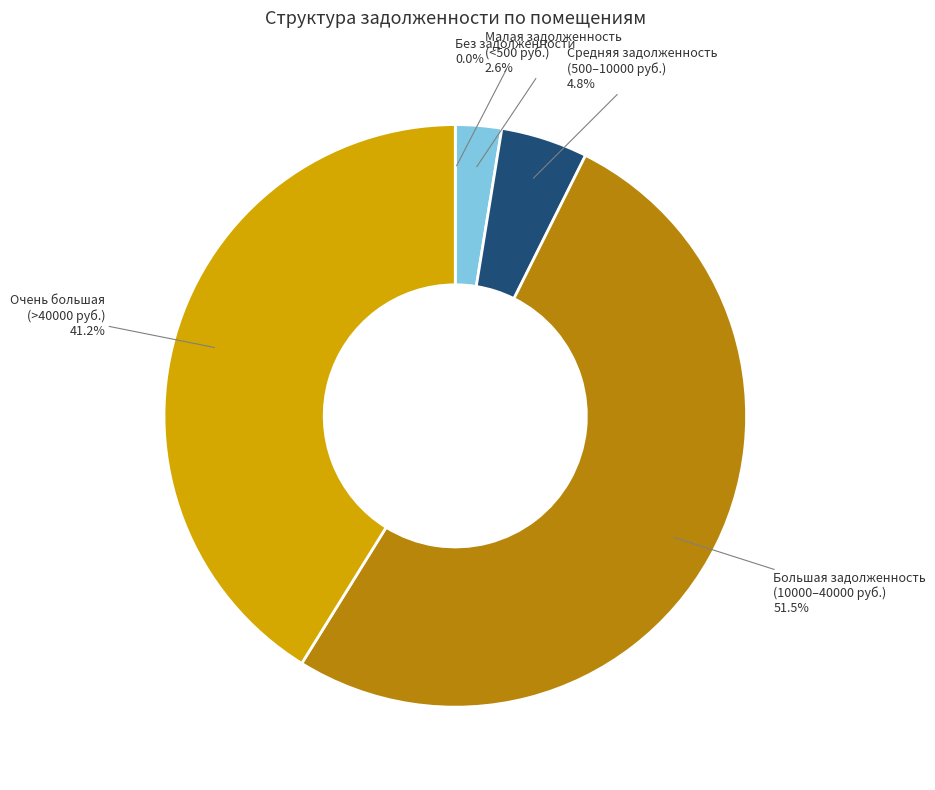

Is there a majority slice in this chart?

Yes